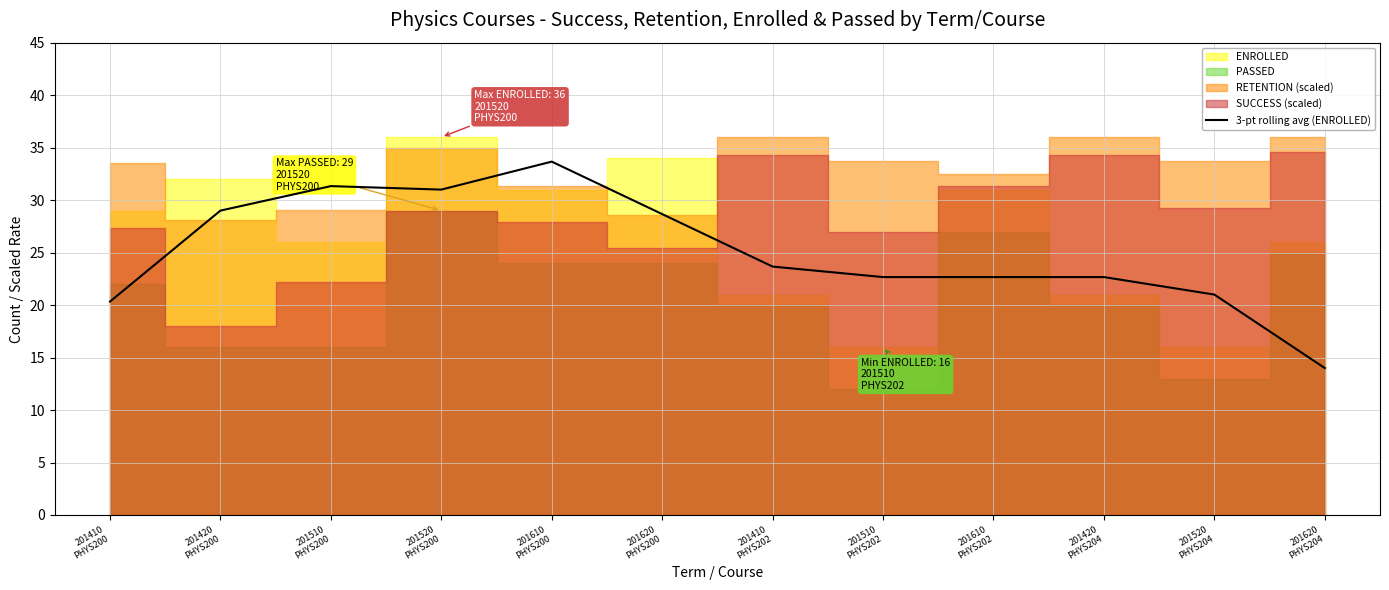

What is the change in value from 201420
PHYS200 to 201510
PHYS200?

+2.3